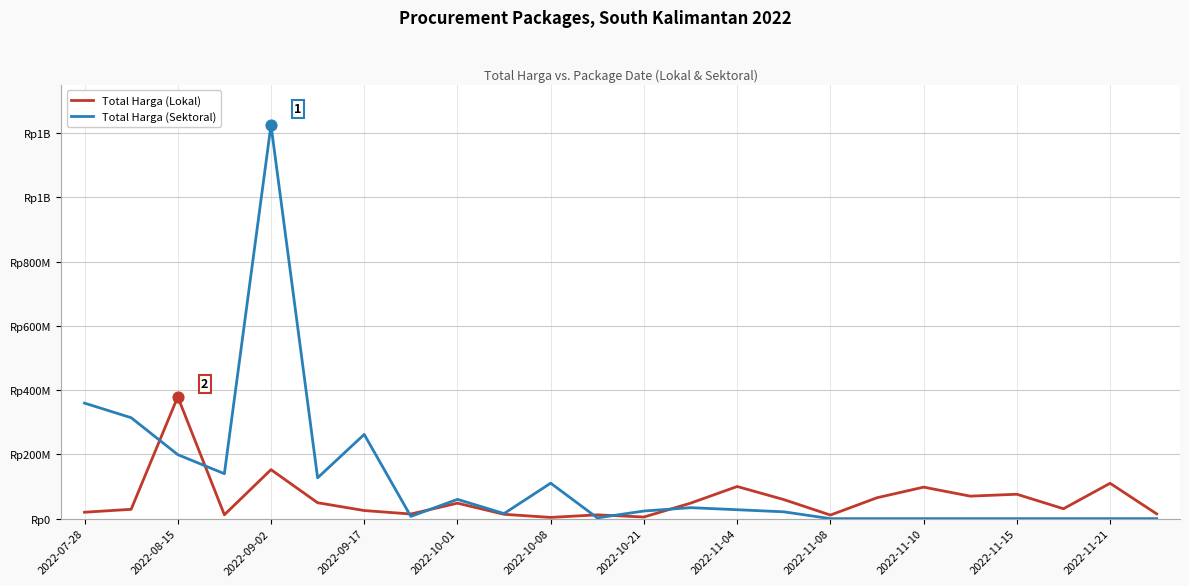

What are all the series names shown in the legend?

Total Harga (Lokal), Total Harga (Sektoral)